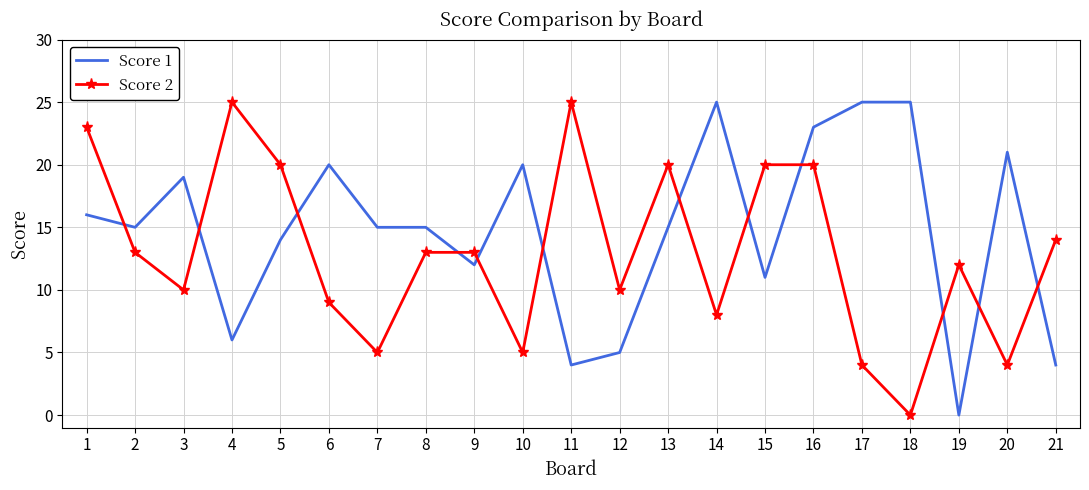

At which category is the sum across all series the highest?

16